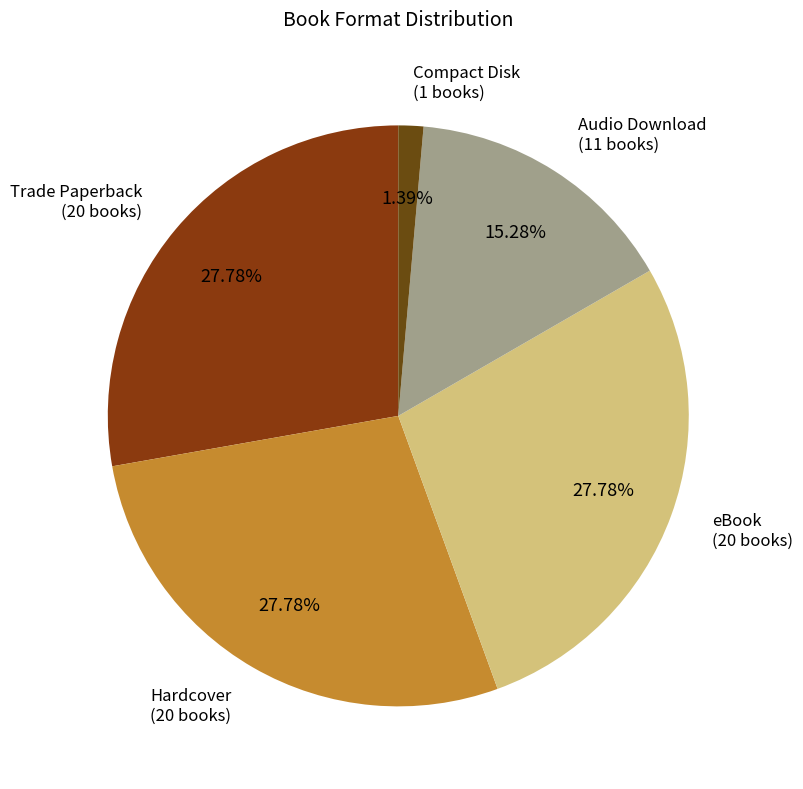

To the nearest percent, what is the average slice percentage?

20%